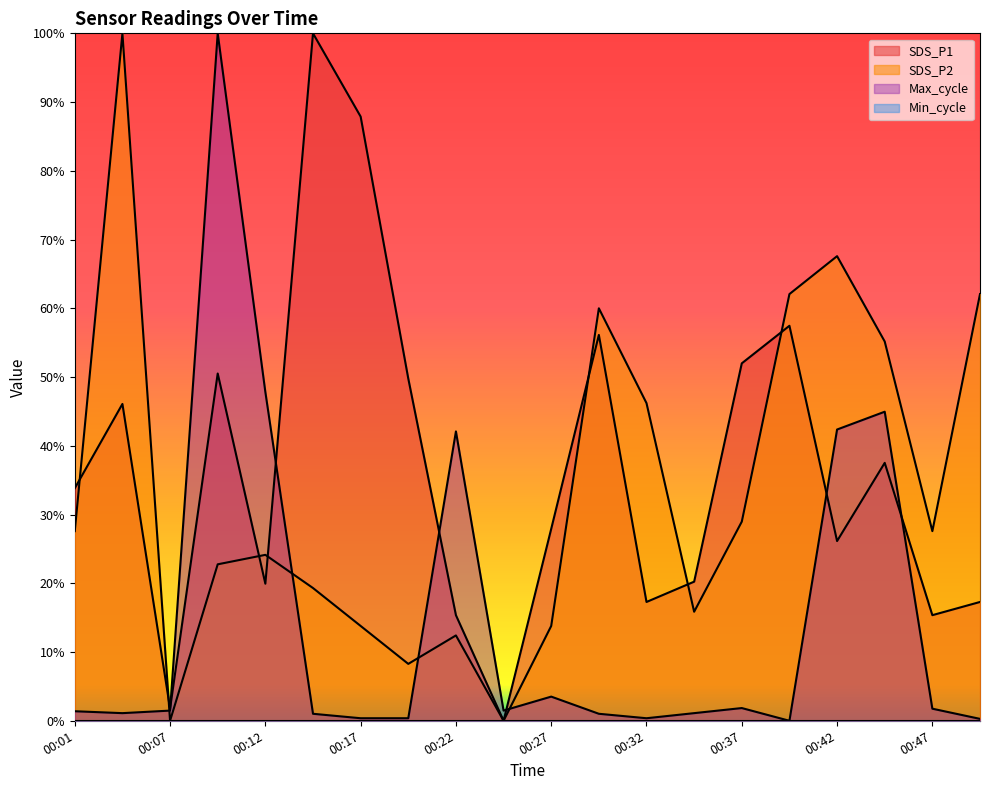

What is the spread (max minus min) of values at 00:42?

0.4